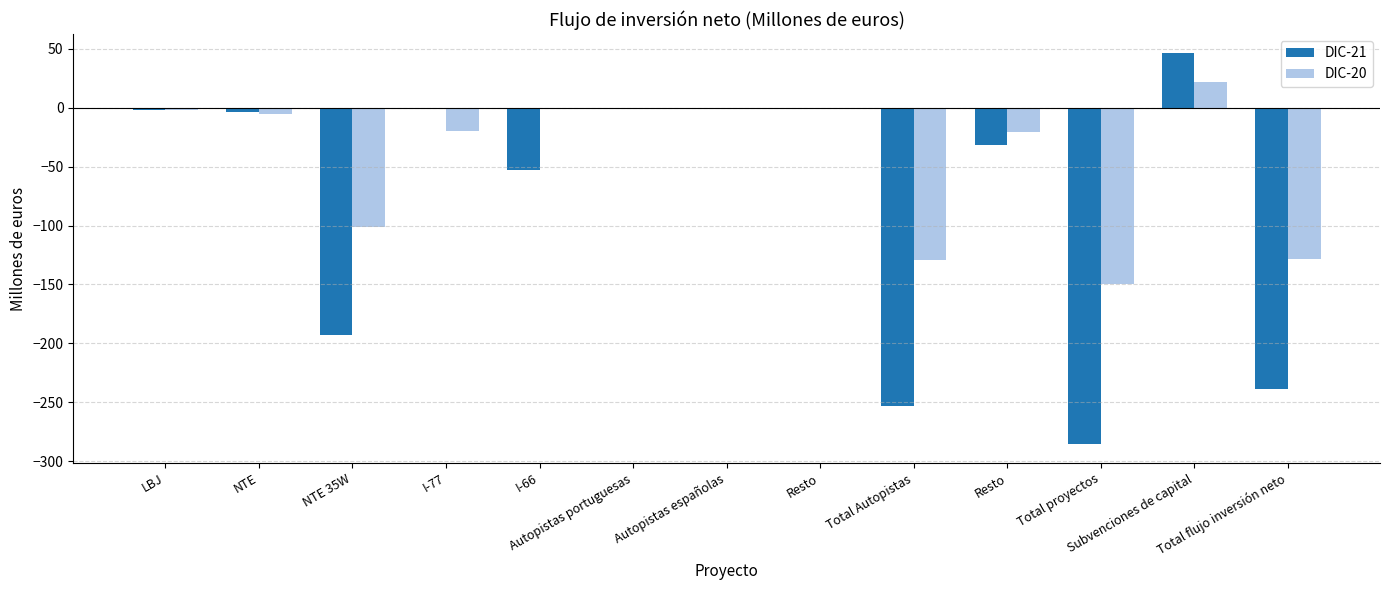

What are all the series names shown in the legend?

DIC-21, DIC-20